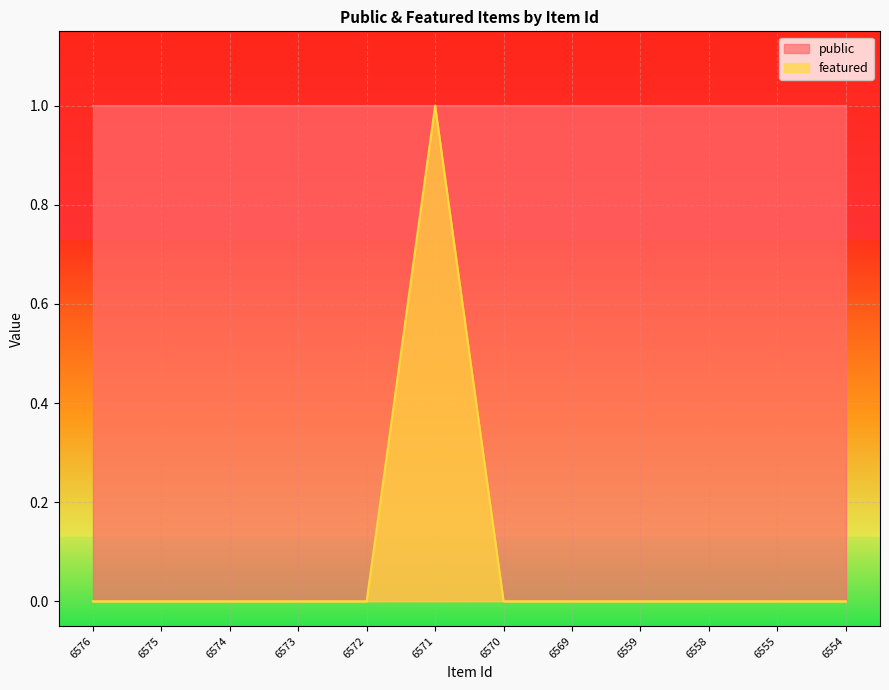

Count the number of categories in the chart.

12